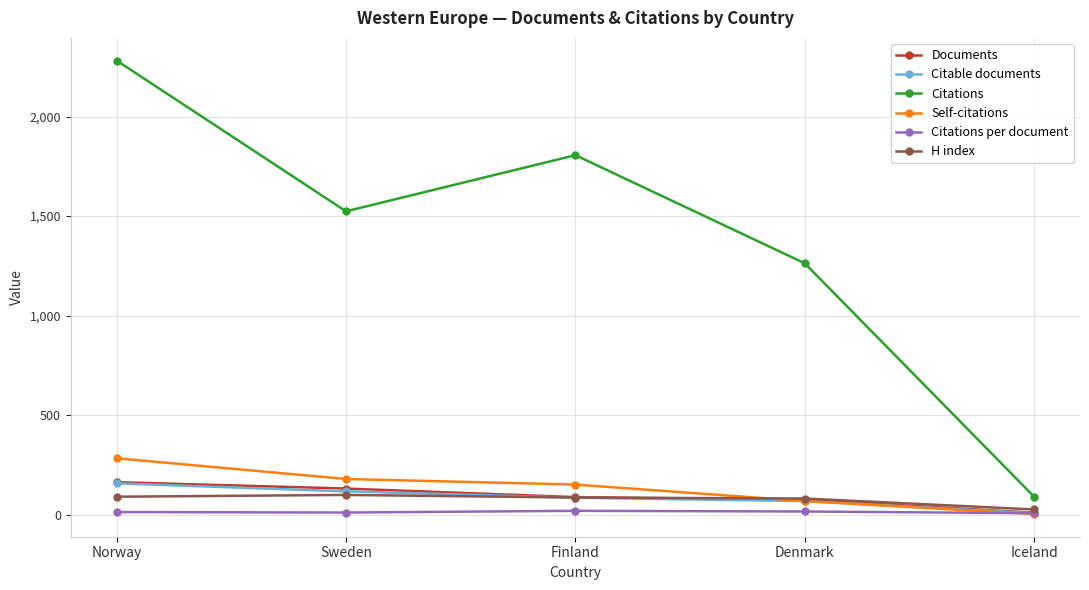

Which series has the widest spread of values?

Citations